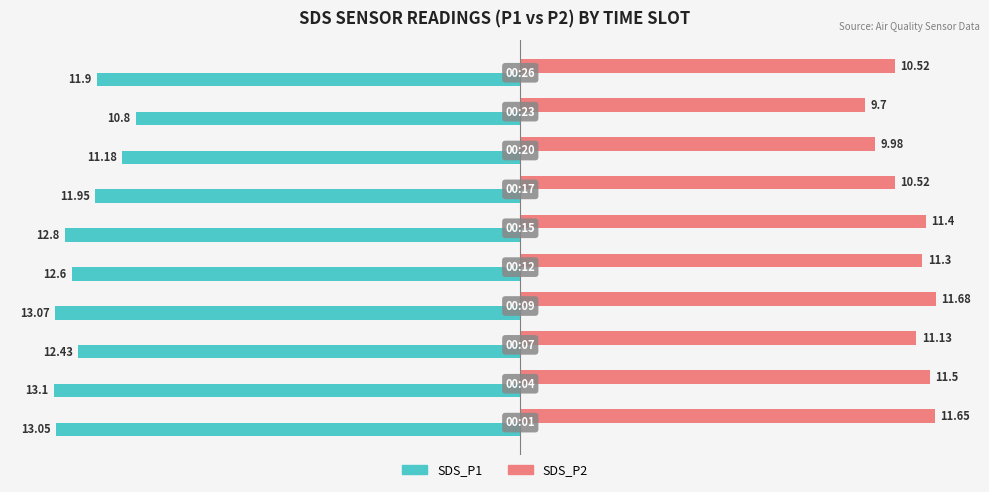

Which series has the largest total across all categories?

SDS_P2